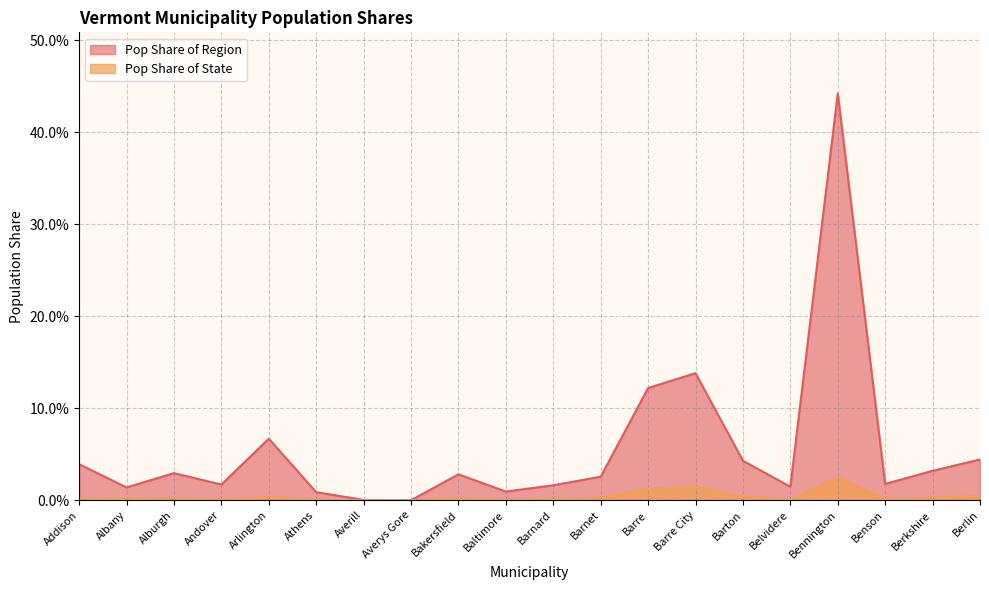

Which series has the largest total across all categories?

Pop Share of Region